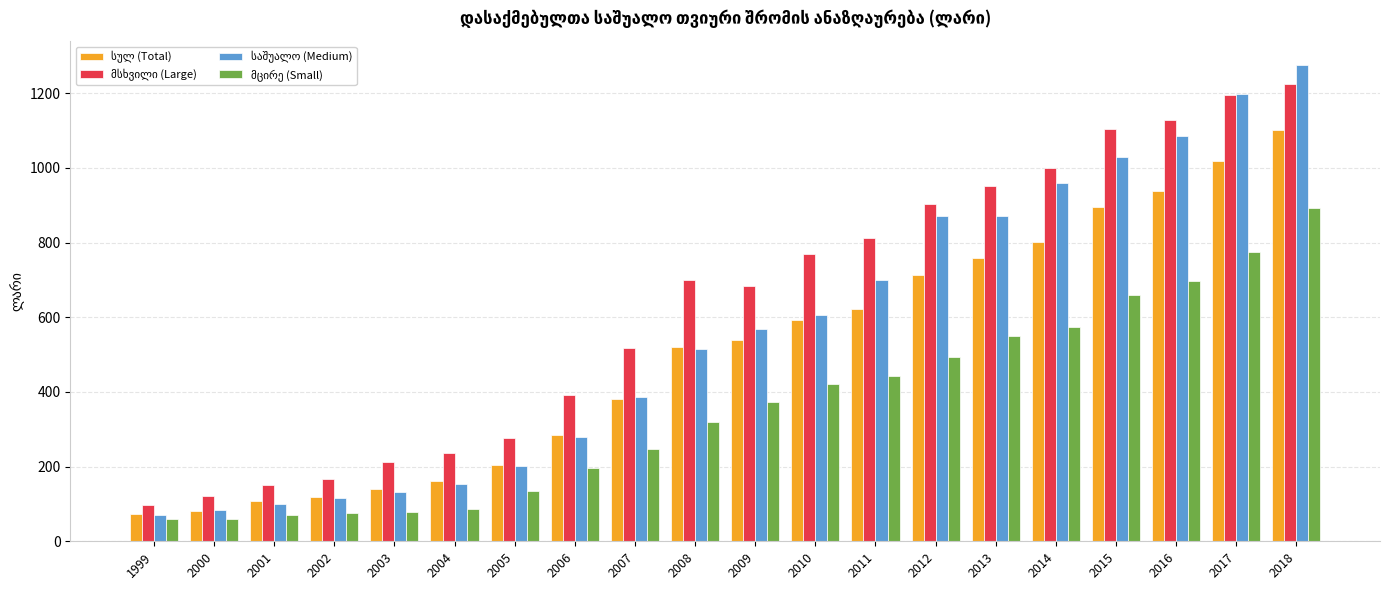

What is the difference between the highest and lowest values at 2002?

92.4